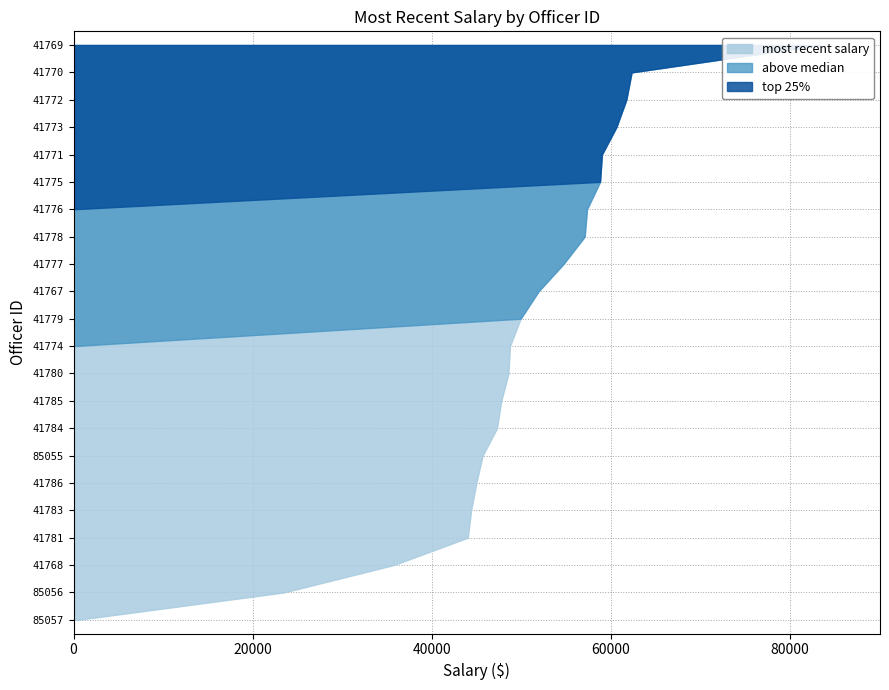

Reading left to right, what are all the values shown in this chart?

48558.9	57063.8	48726.5	47754.7	58774.6	44971.2	57324.7	49912.4	484.6	62297.3	54696.0	83366.8	58983.8	45676.5	51911.2	60596.6	23488.7	47274.7	61707.3	35740.0	44012.0	44389.0